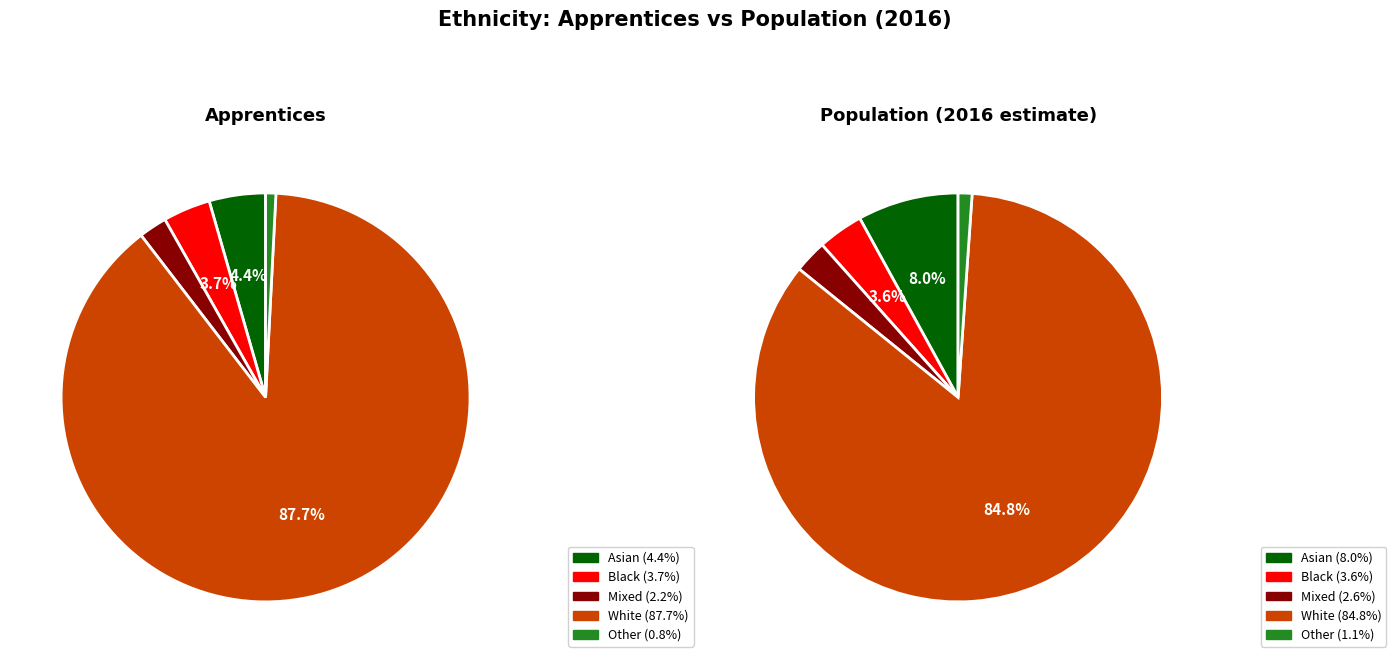

Which series changed the most between Mixed and White?

Apprentices